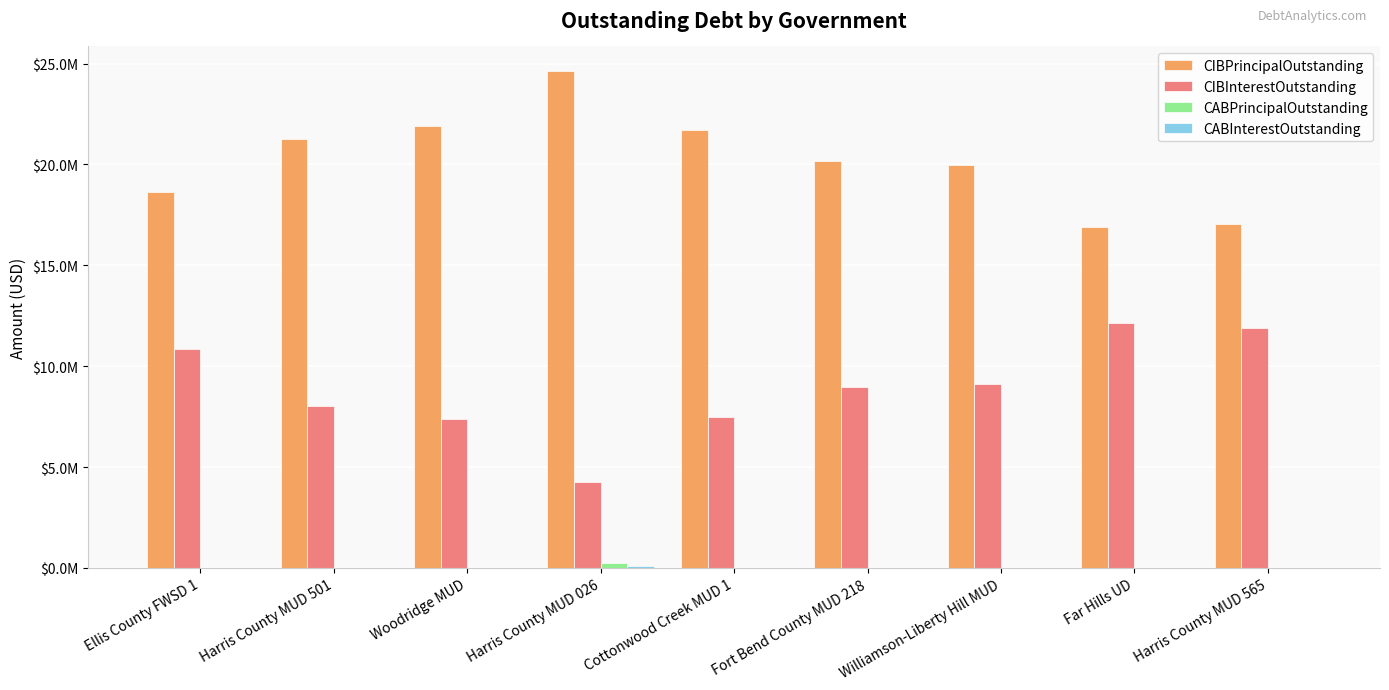

Are the bars horizontal?

No